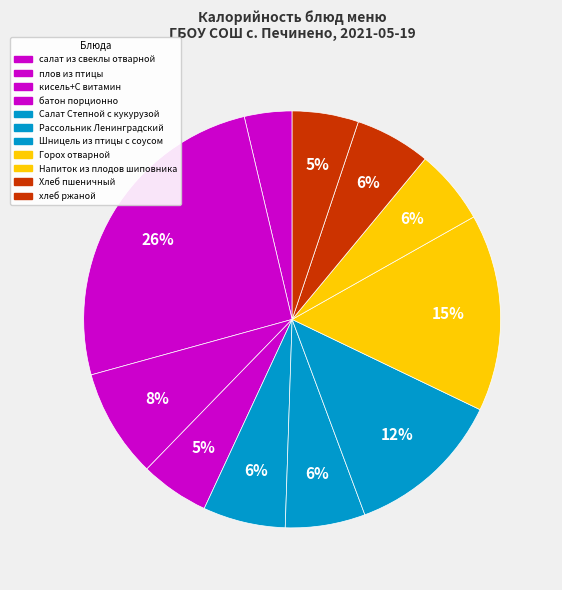

What percentage is the Напиток из плодов шиповника slice, to the nearest percent?

6%